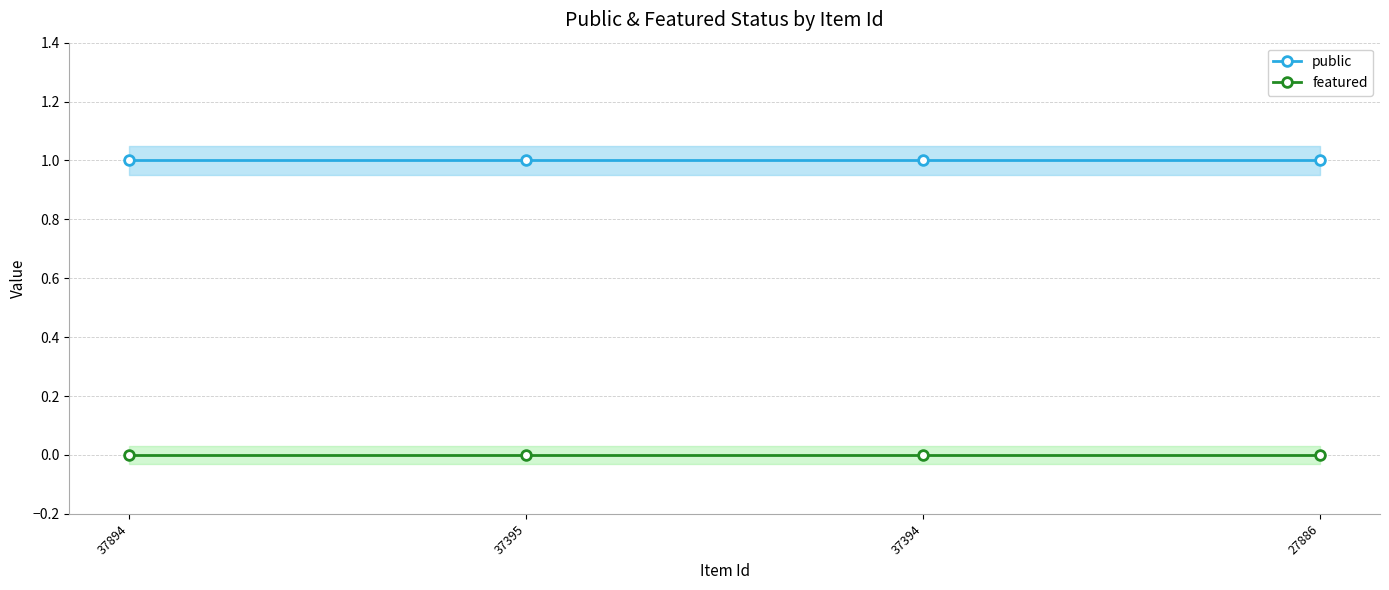

Reading left to right, what are all the values shown in this chart?

public: 37894=1	37395=1	37394=1	27886=1
featured: 37894=0	37395=0	37394=0	27886=0